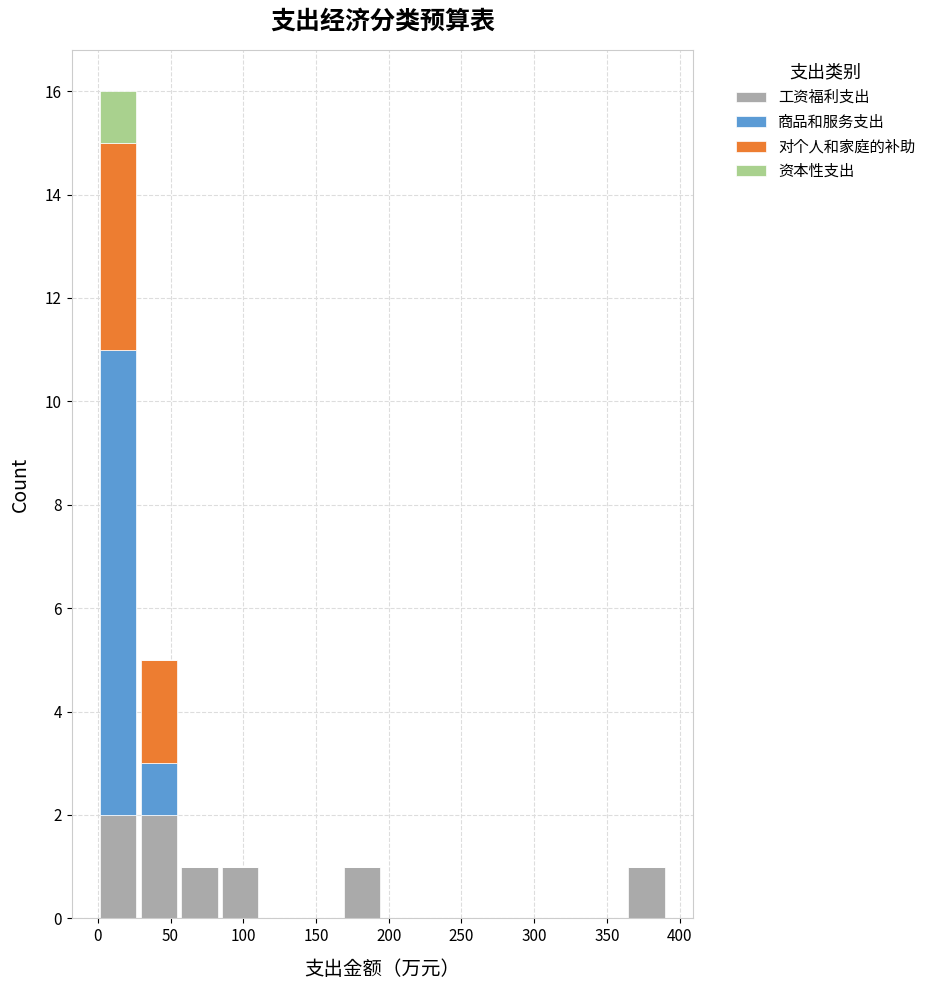

Reading left to right, list every stacked bar in this chart as the range it spans on the x-axis followed by its total height. Neither the bar edges nor the heights are printed on the chart, so give them approximately, as read against the axes.

0 to 30: 16
30 to 55: 5
55 to 85: 1
85 to 110: 1
110 to 140: 0
140 to 170: 0
170 to 195: 1
195 to 225: 0
225 to 250: 0
250 to 280: 0
280 to 305: 0
305 to 335: 0
335 to 365: 0
365 to 390: 1